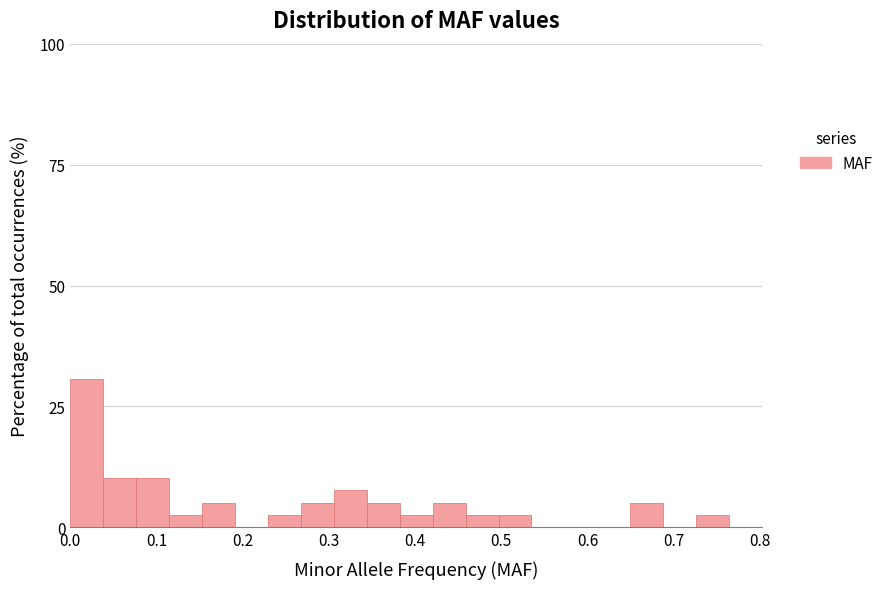

Read against the x-axis, roughly where is the centre of the tallest bar?

0.02